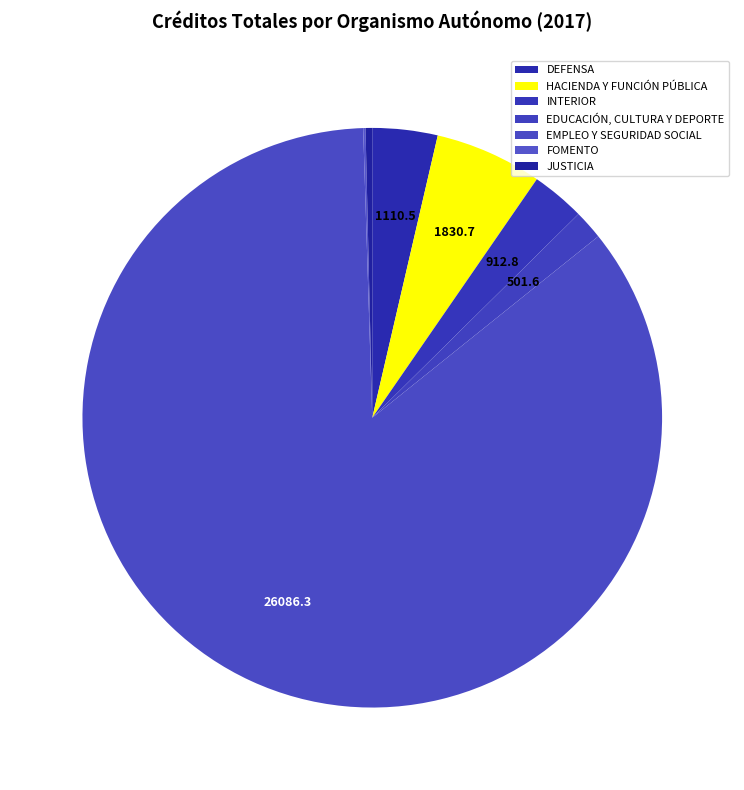

To the nearest percent, what is the combined percentage of HACIENDA Y FUNCIÓN PÚBLICA and FOMENTO?

6%